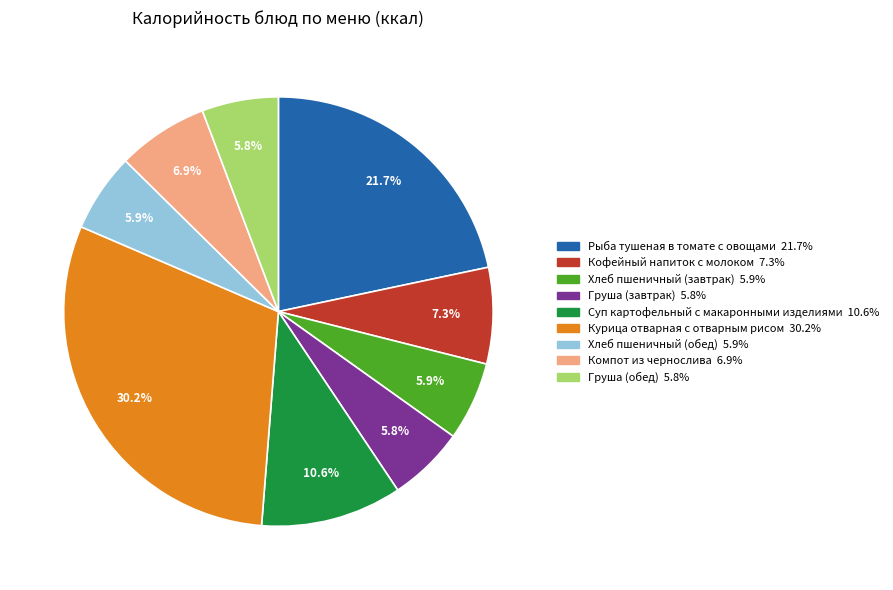

What percentage is NOT represented by Суп картофельный с макаронными изделиями?

89.4%